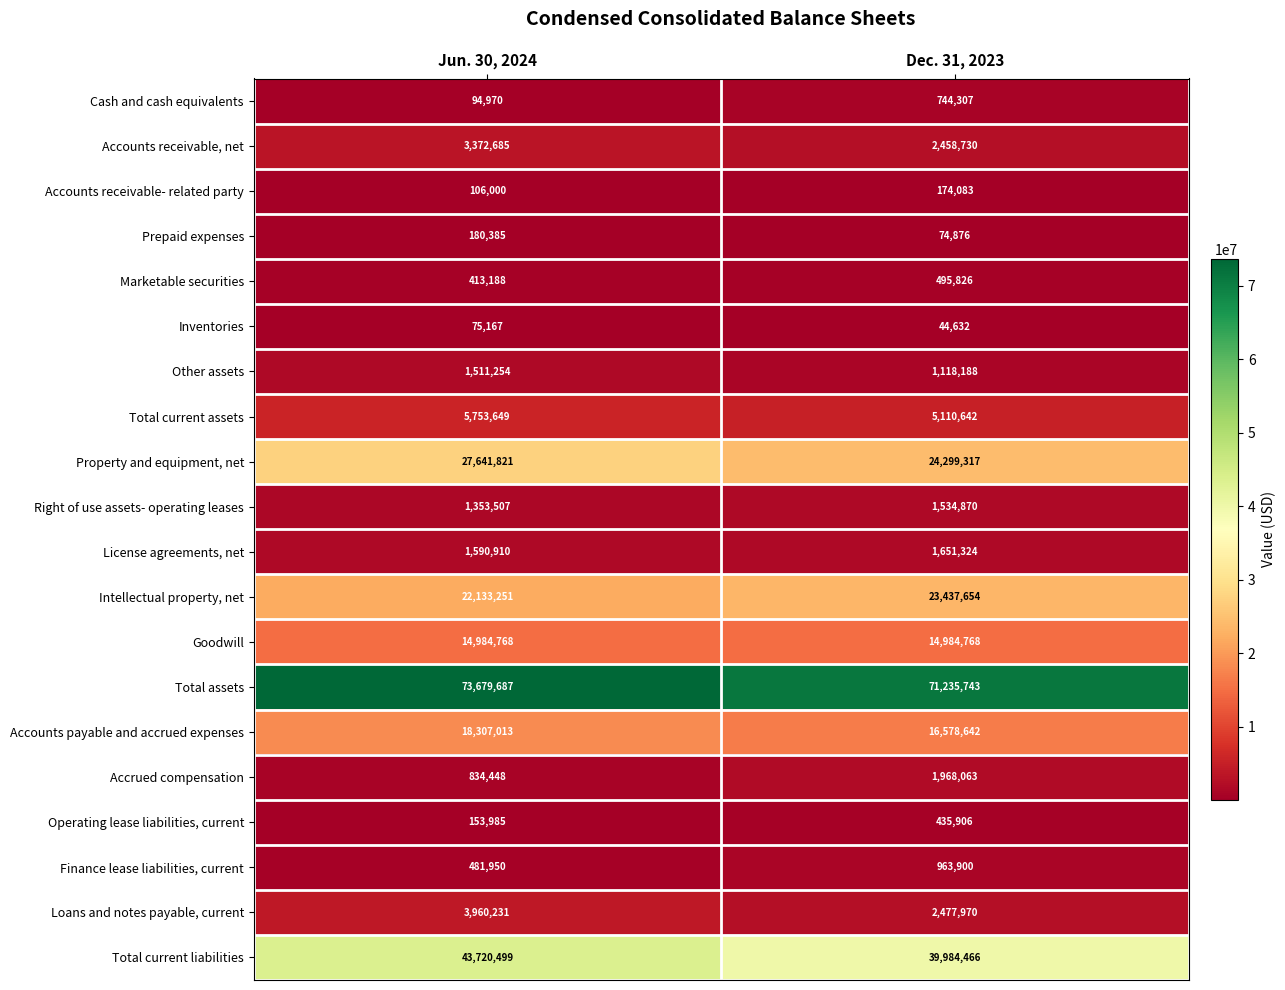

At which category is the sum across all series the highest?

Jun. 30, 2024